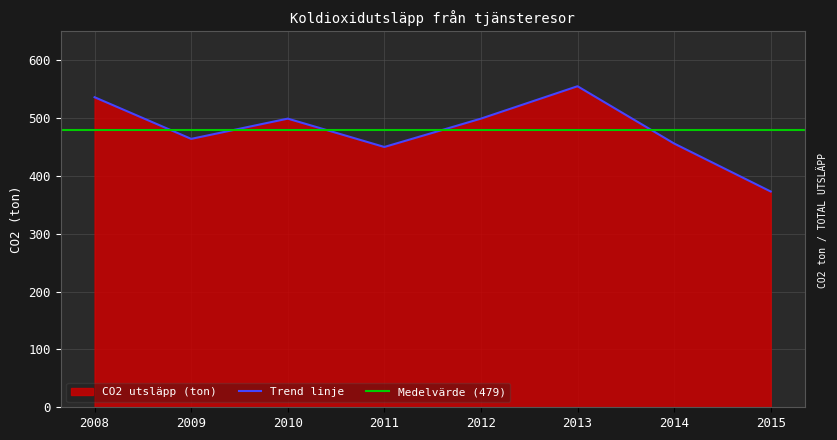

What is the change in value from 2014 to 2015?

-83